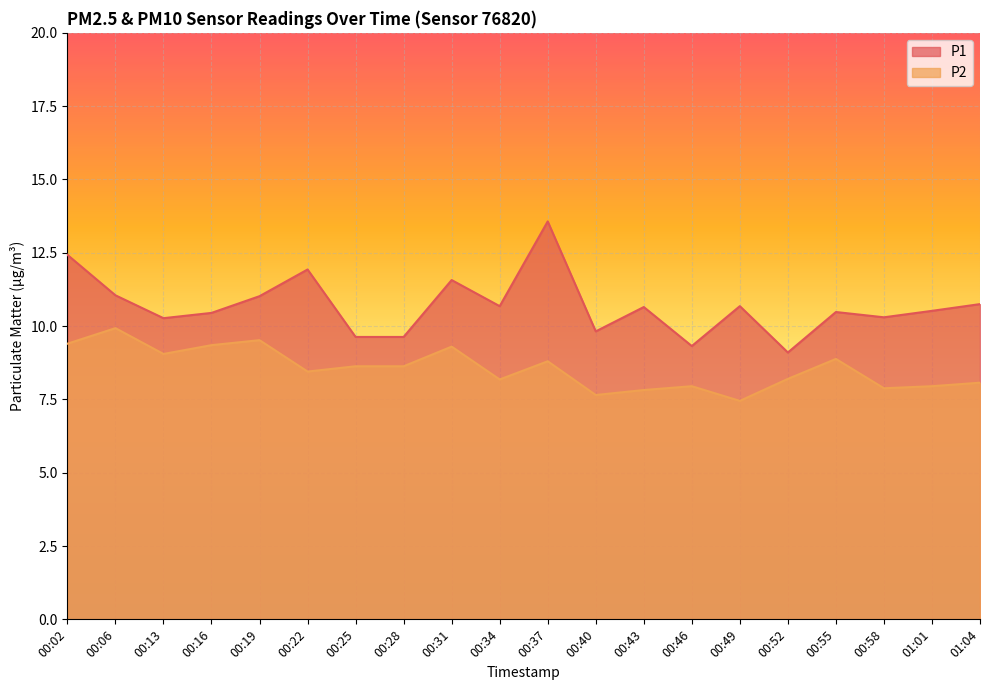

Rank the series at 00:02 from lowest to highest value.

P2, P1